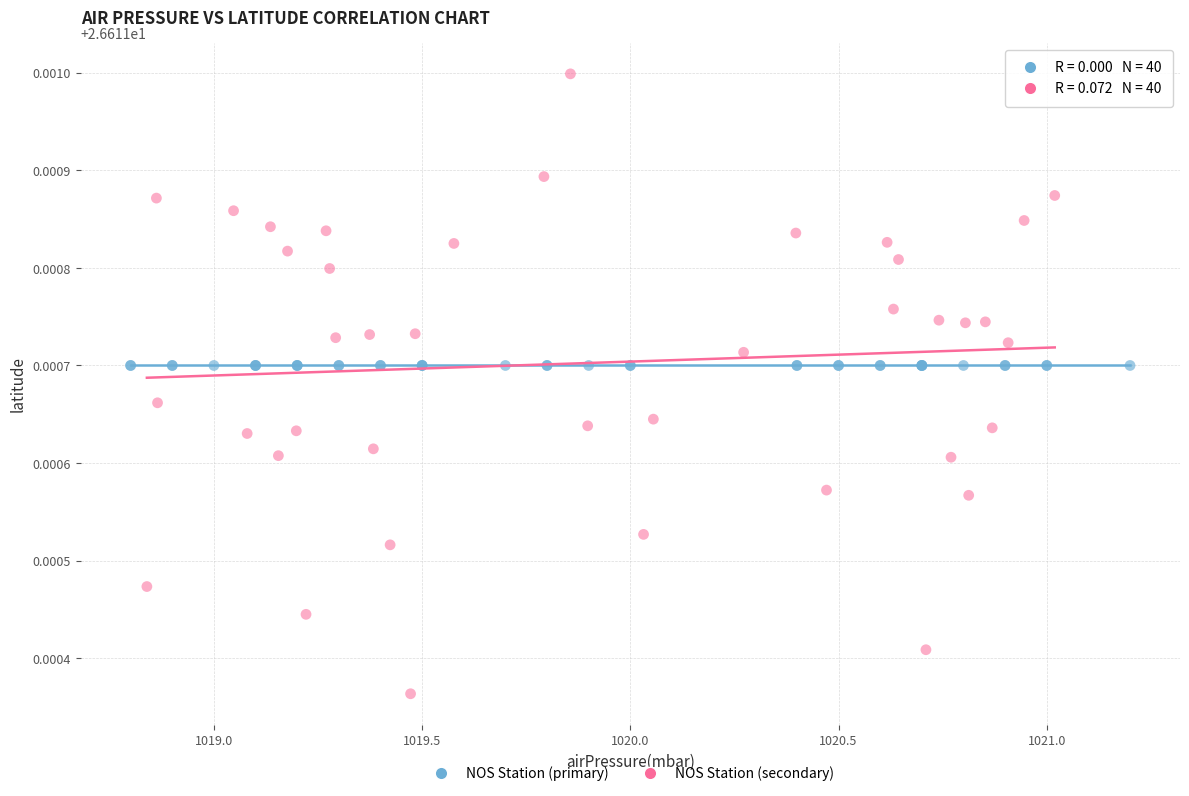

Which series reaches the minimum Y coordinate?

NOS Station (secondary)